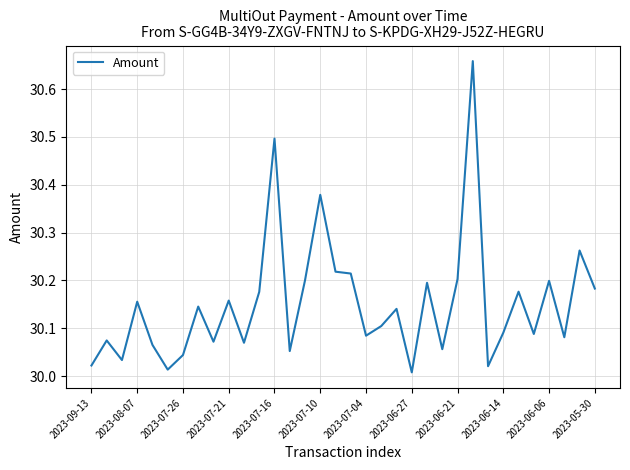

At which category does the chart reach its minimum across all series?

2023-06-27